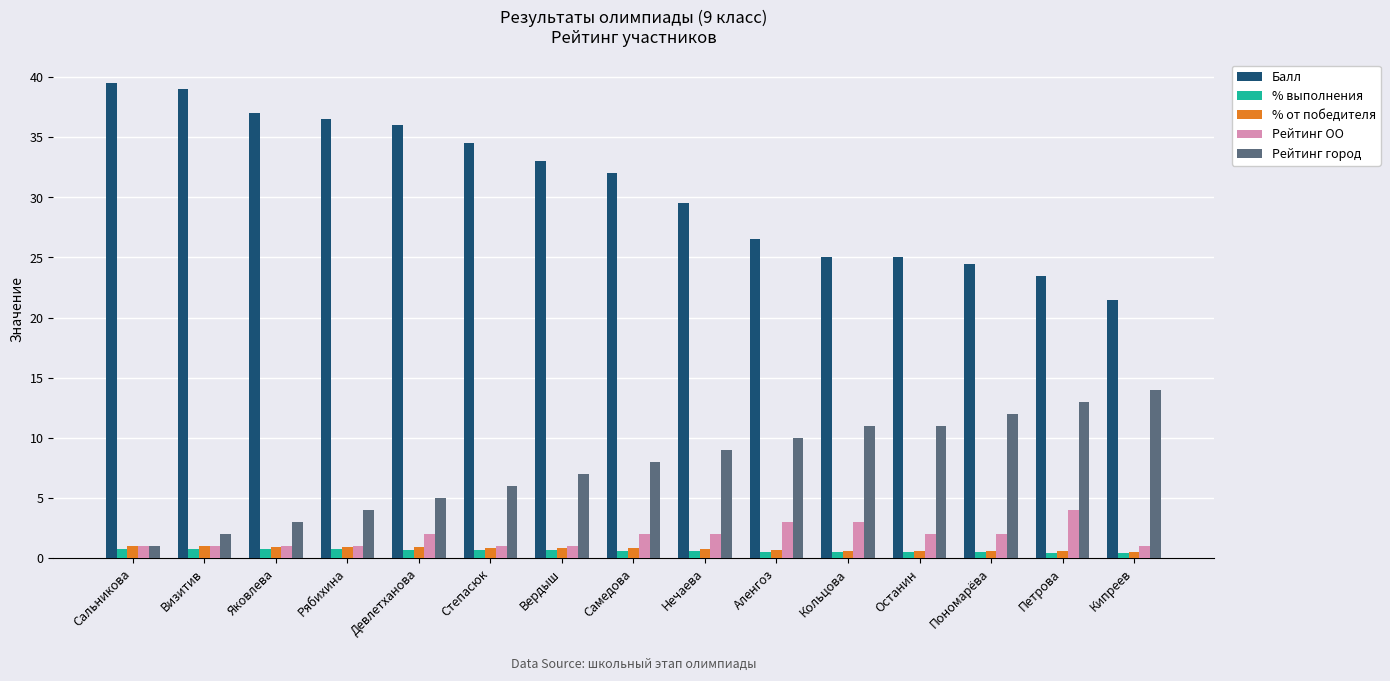

Which series has the widest spread of values?

Балл